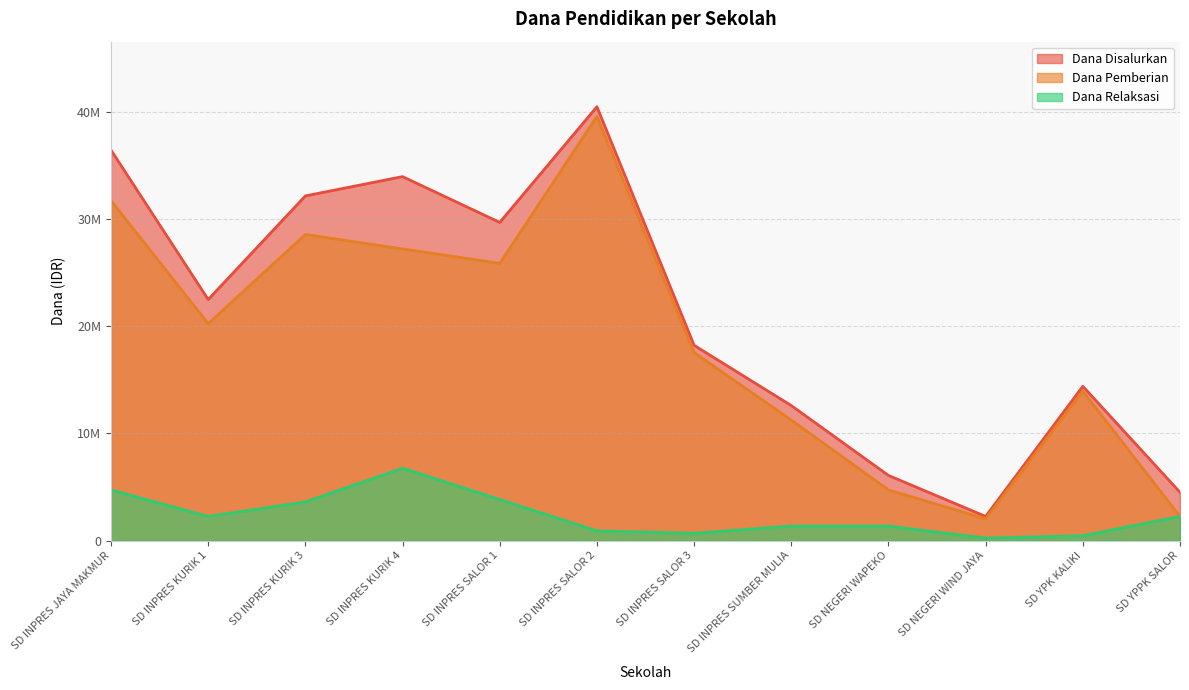

What is the difference between the Dana Pemberian values at SD YPK KALIKI and SD YPPK SALOR?

11700000